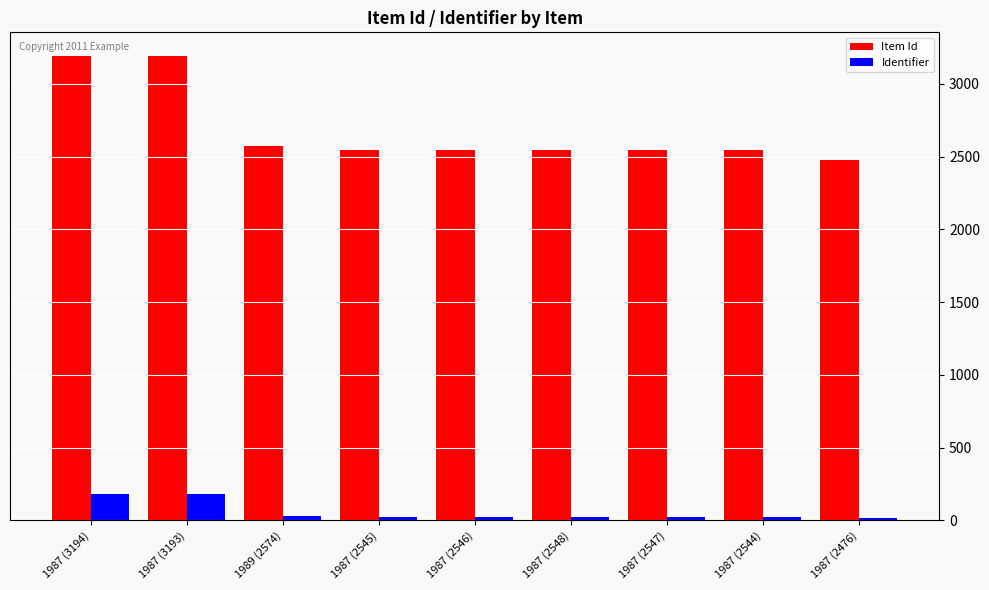

What is the maximum value for Identifier?

184